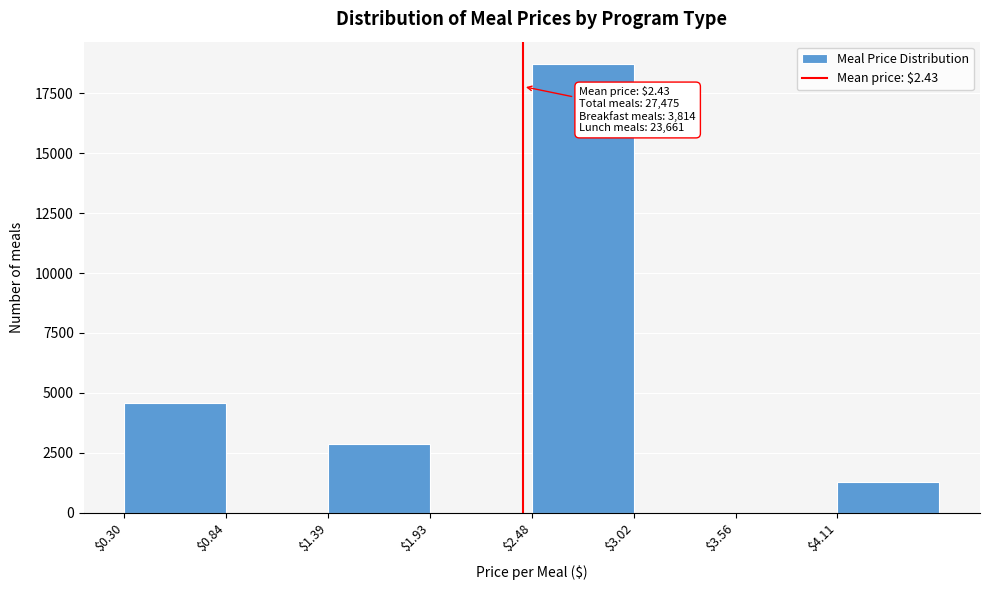

Which range on the x-axis has the tallest bar?

2.5 to 3.0